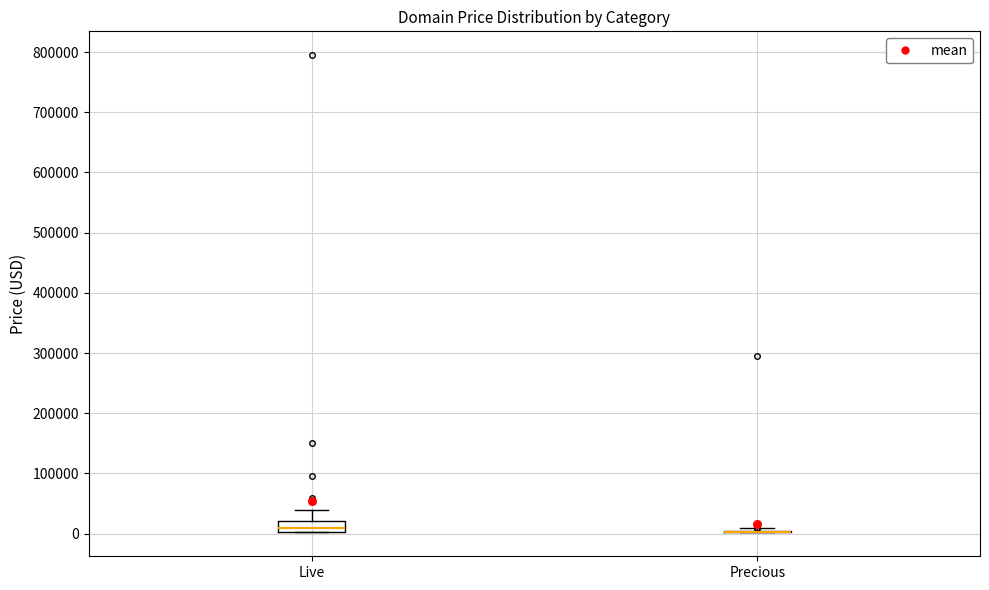

Reading left to right, read every box against the y-axis: the position of its median line, the range the box covers, and the ends of its whiskers. The values are not printed on the chart, so give them approximately, as read against the axis.

Live: median 10000, box 0 to 20000, whiskers 0 to 40000
Precious: box collapsed to a line at 0, whiskers 0 to 10000